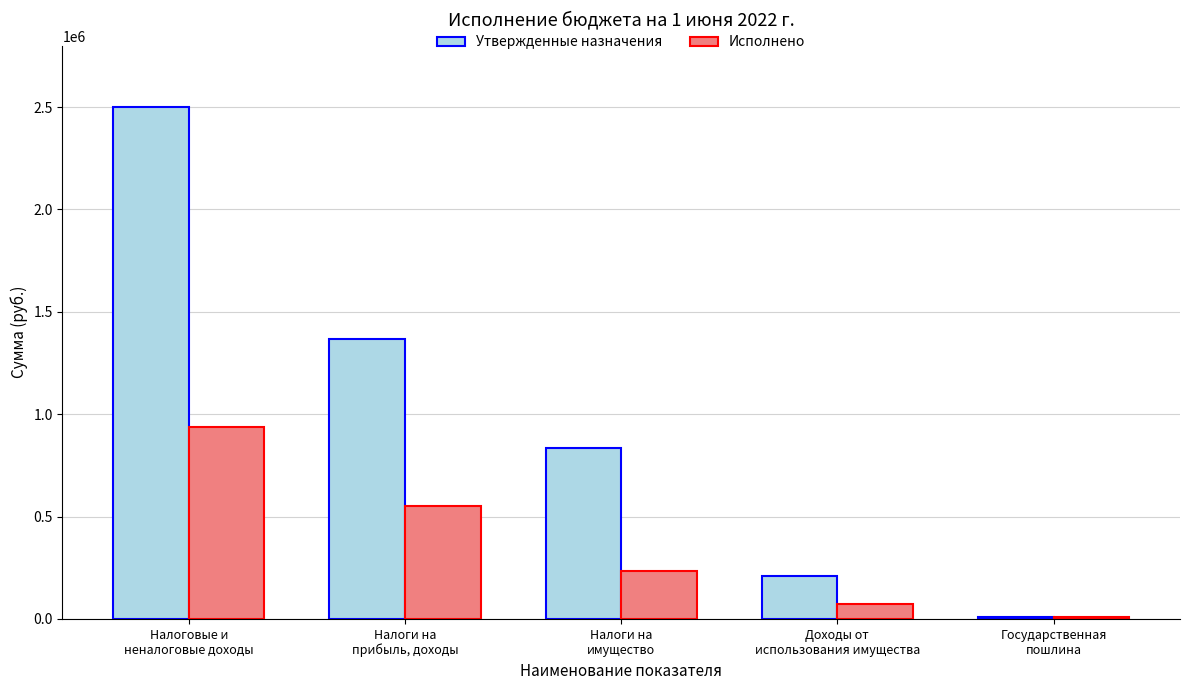

What is the sum of all Утвержденные назначения values?

4920600.0